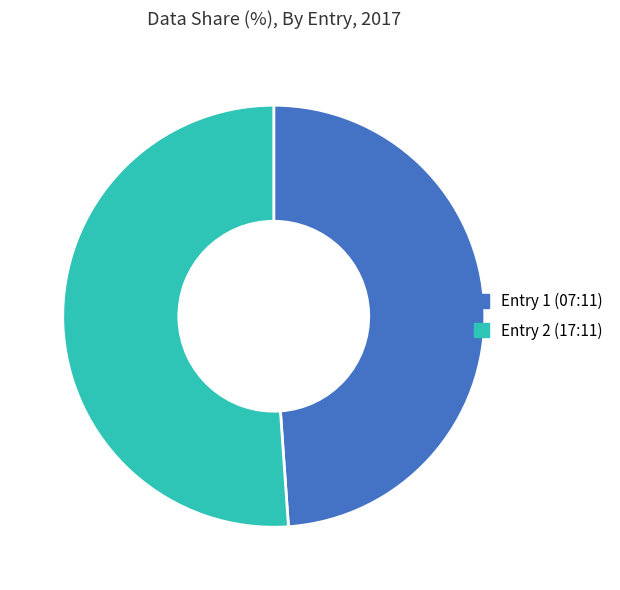

Is it true that Entry 2 (17:11) is 51% of the pie?

True